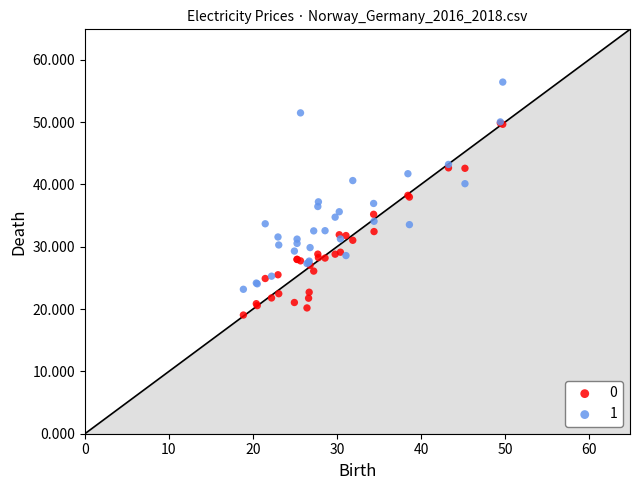

Which series contains the lowest Y value?

0